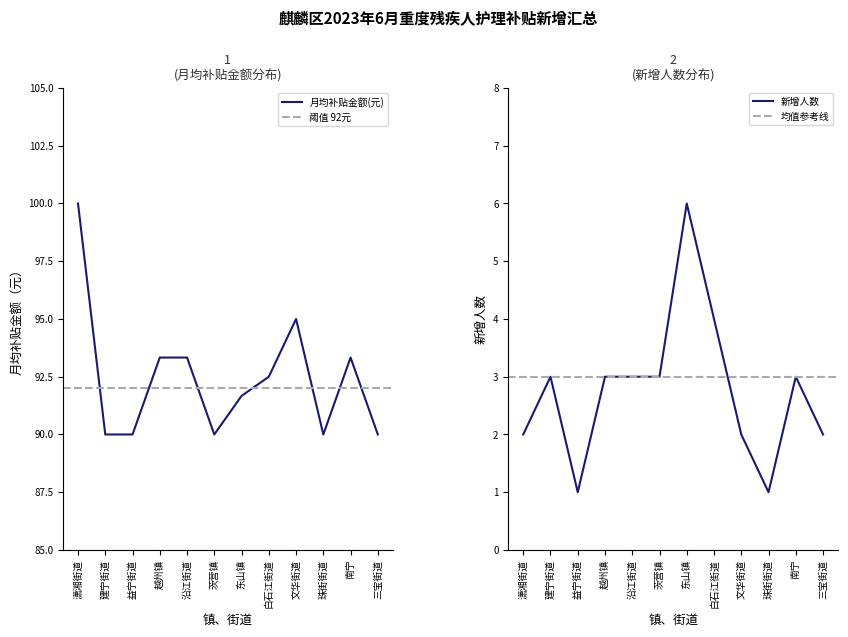

The value at 南宁 is 149.5. True or false?

False